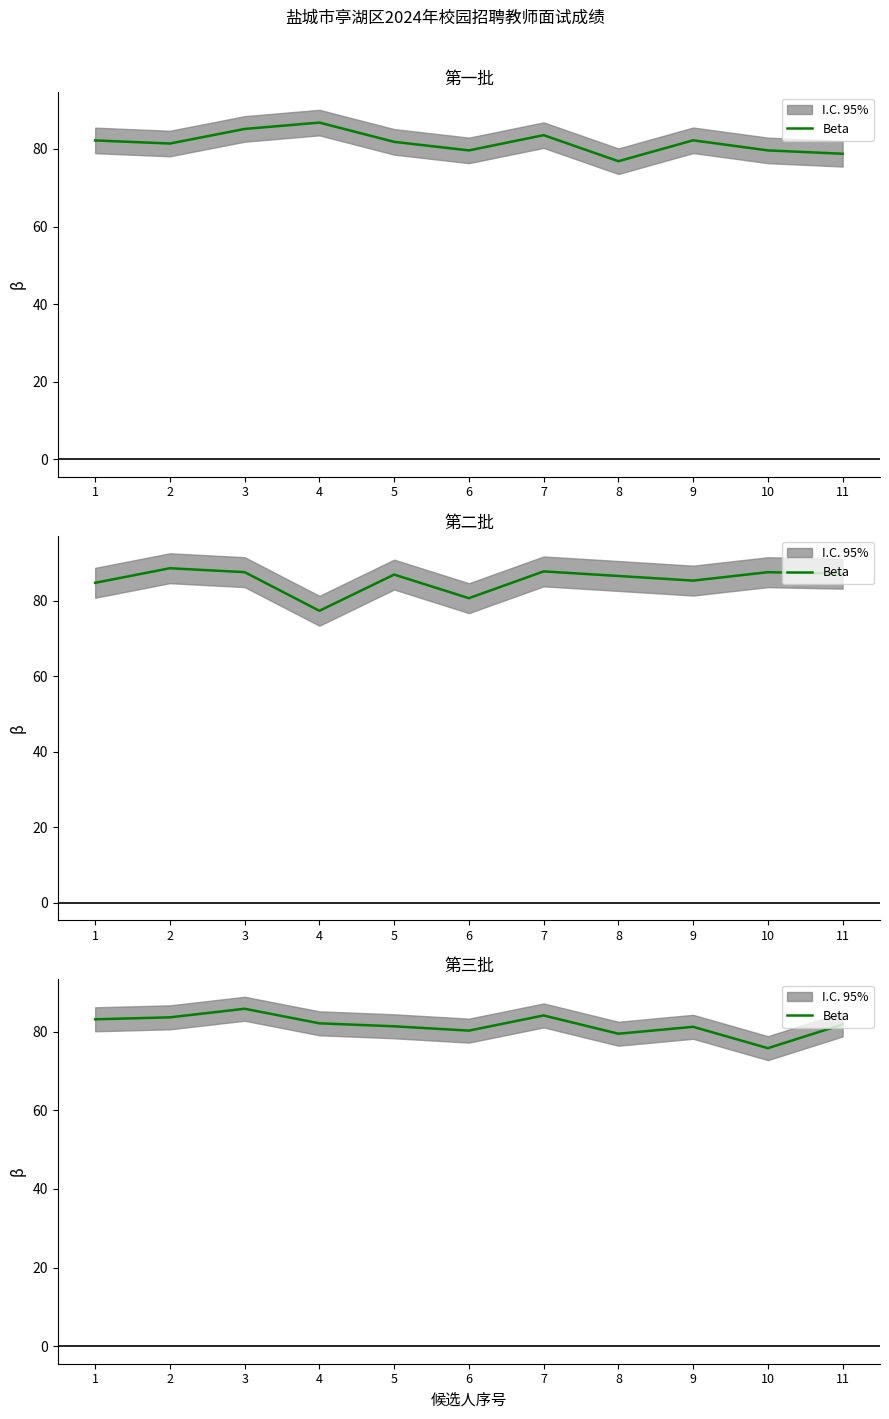

What is the ratio of the value at 7 to the value at 10?

1.1